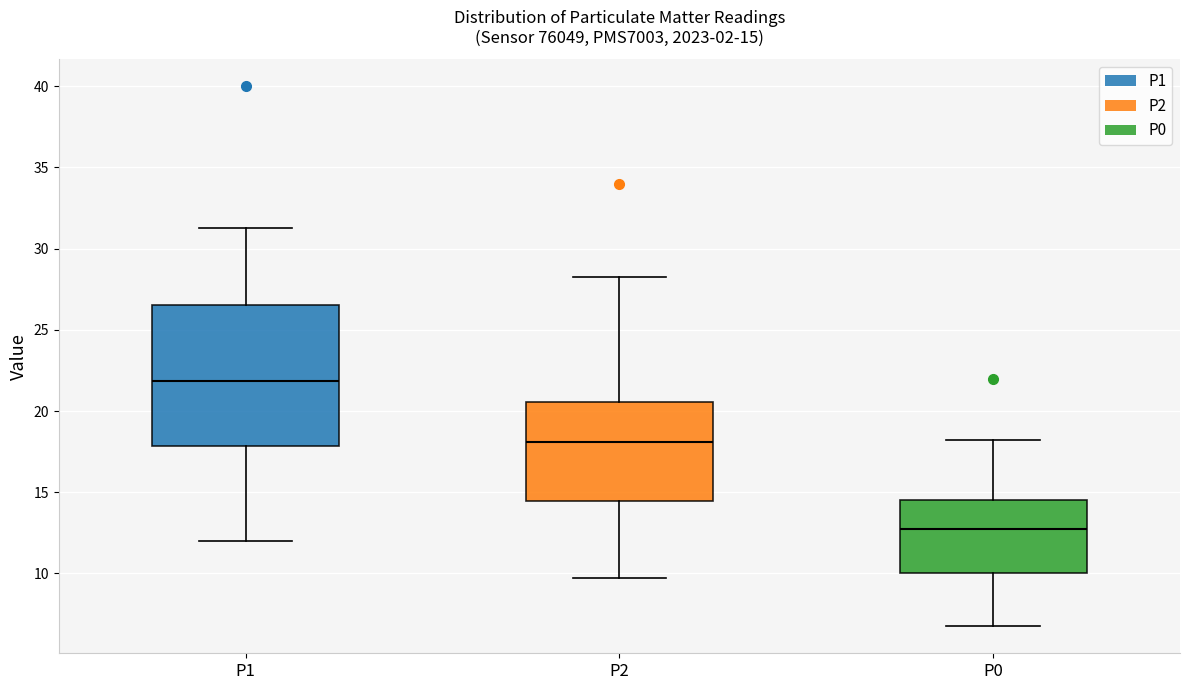

Comparing the boxes themselves (not the whiskers), which one is the tallest?

P1